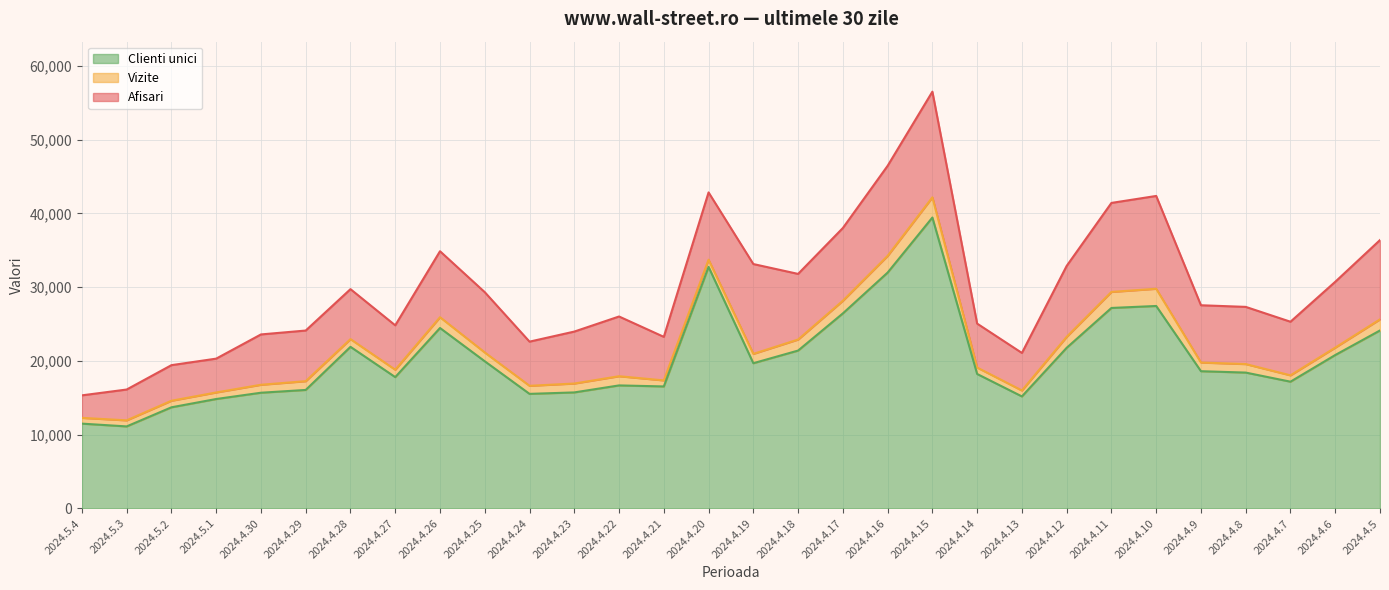

At how many categories does at least one series exceed 18437?

28